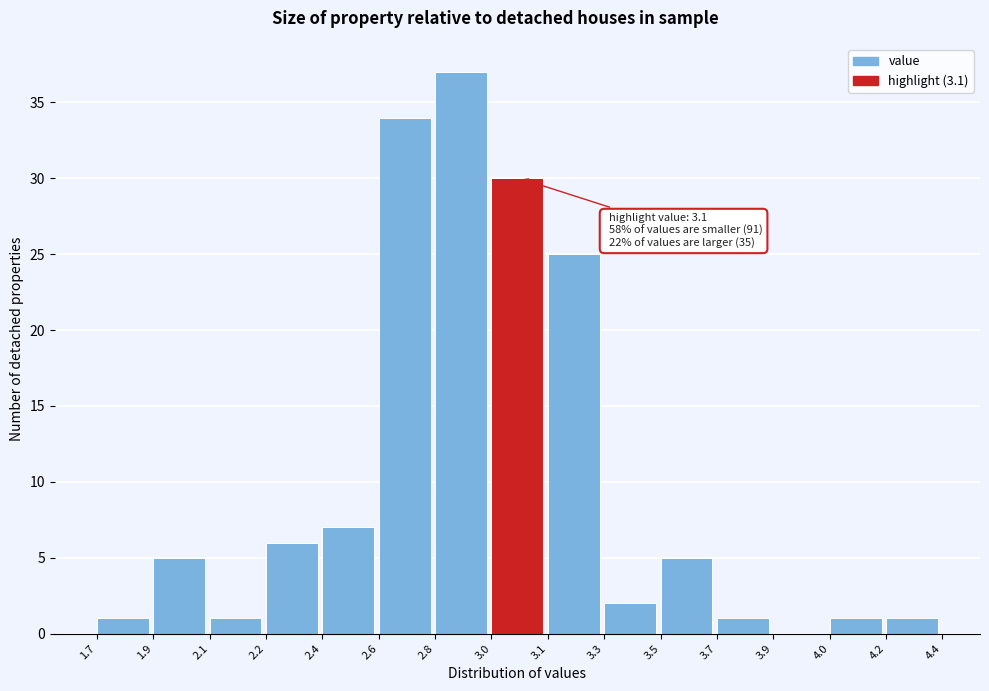

Reading right to left, transcribe all the data shown in this chart.

4.2=1	4.0=1	3.9=0	3.7=1	3.5=5	3.3=2	3.1=25	3.0=30	2.8=37	2.6=34	2.4=7	2.2=6	2.1=1	1.9=5	1.7=1